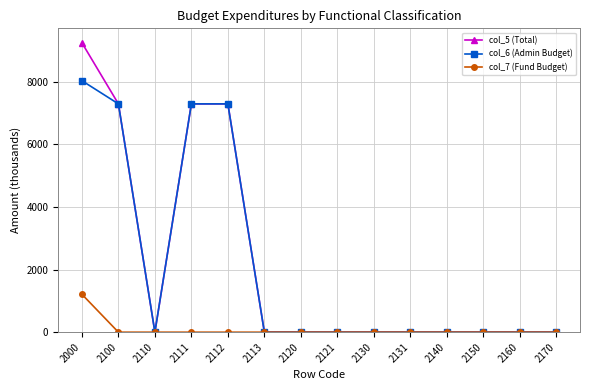

At which category is the sum across all series the highest?

2000